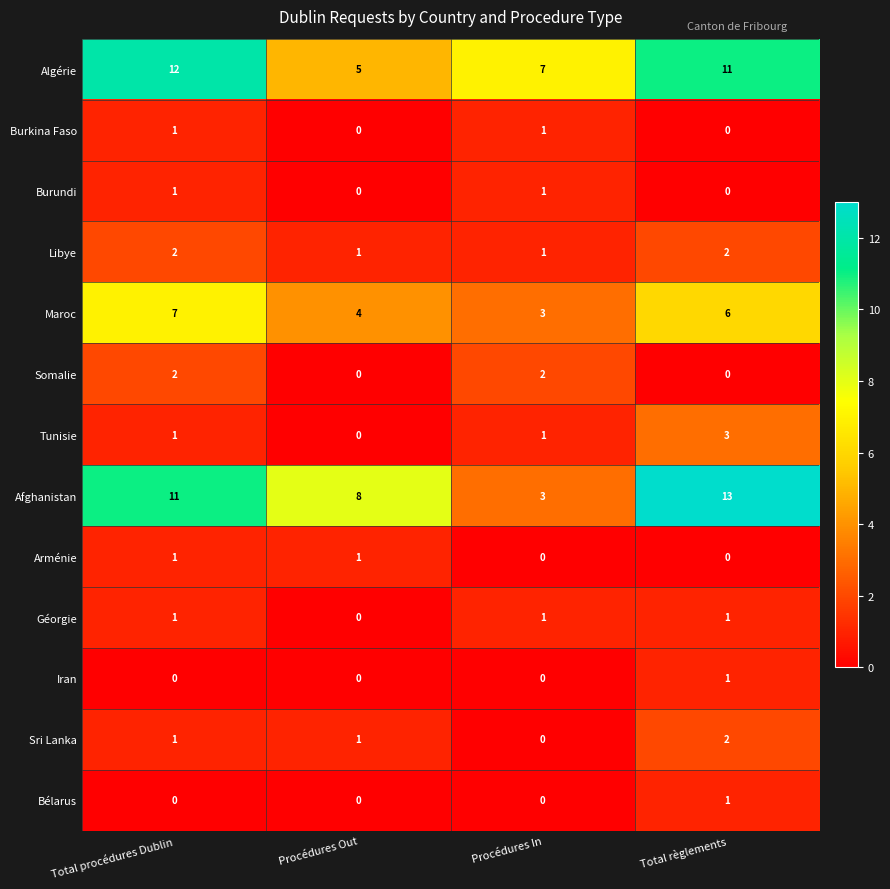

What is the maximum value shown in the chart?

13